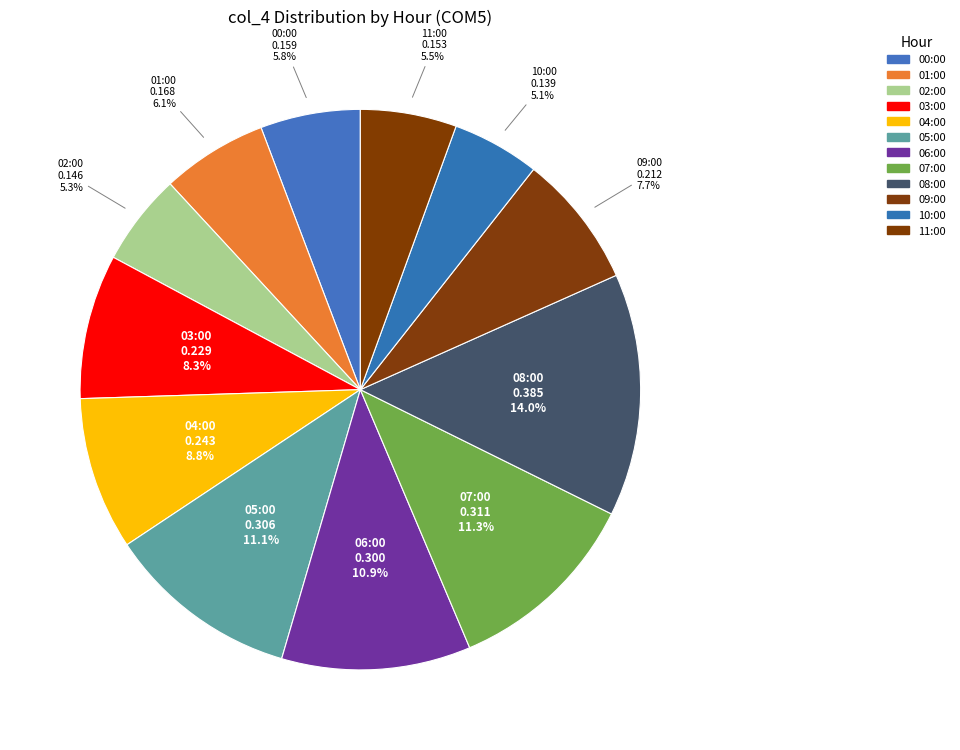

What percentage is NOT represented by 02:00?

94.7%